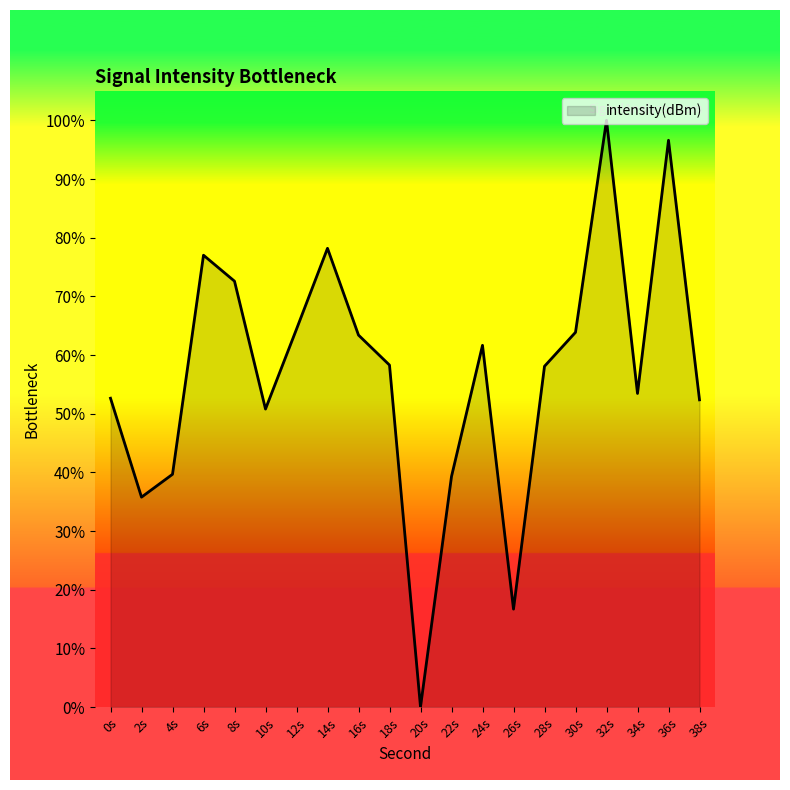

Does the chart display data point markers on the line(s)?

No